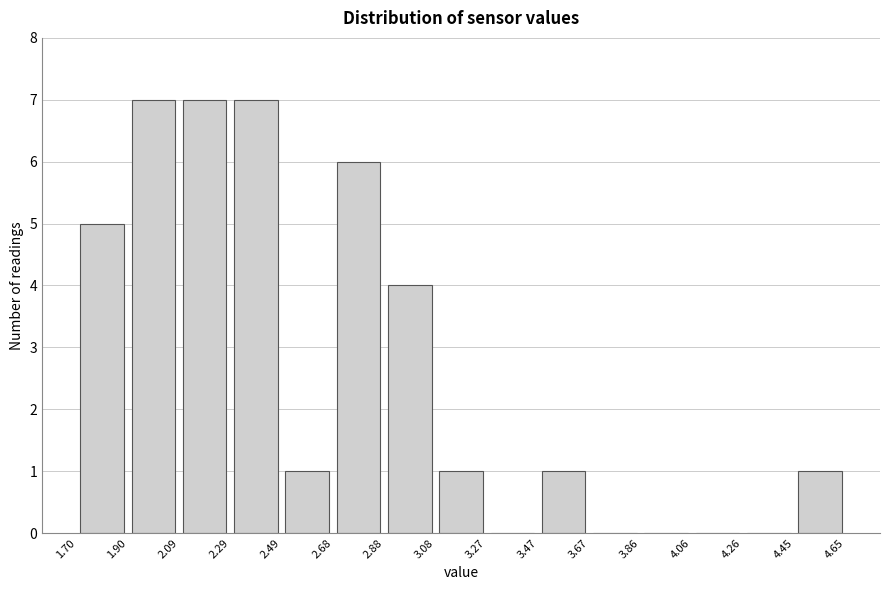

What is the height of the bar covering 2.49 to 2.68 on the x-axis? The values are not printed on the chart, so give them approximately, as read against the axis.

1